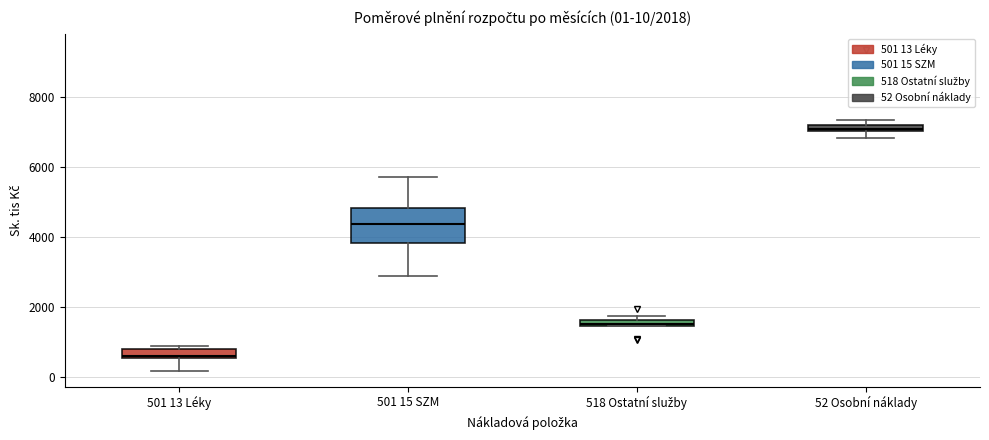

Which box's median line is the highest?

52 Osobní náklady